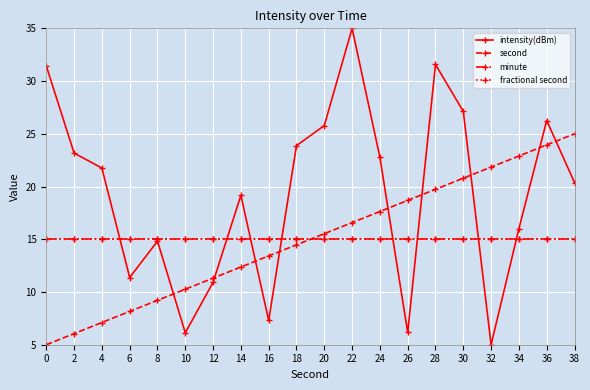

How many lines are shown in the chart?

4